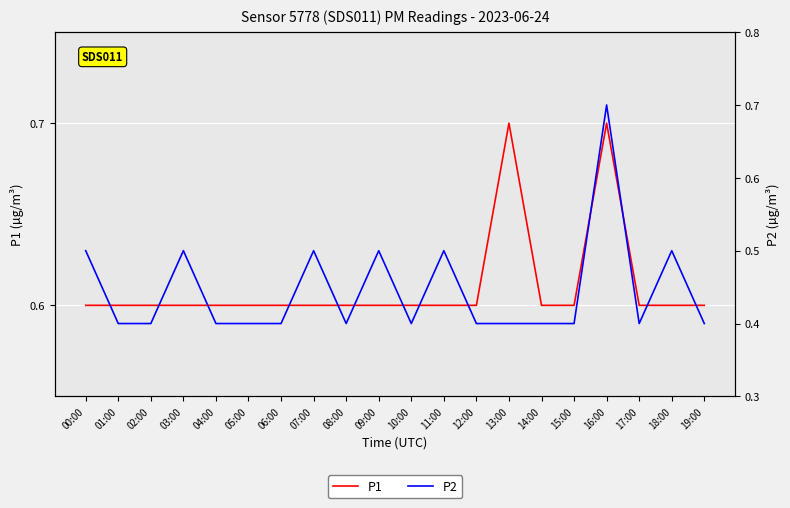

Is it true that P2 equals 0.6 at 08:00?

False